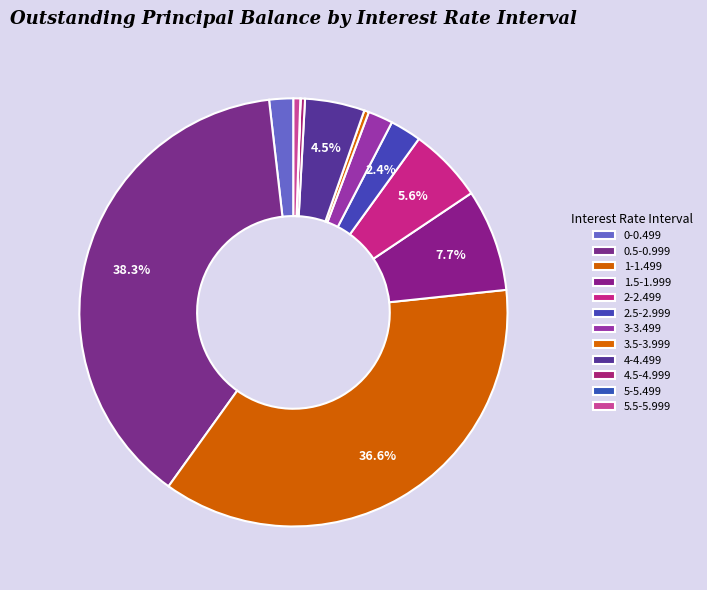

Is the sum of 3-3.499 and 1-1.499 greater than half?

No